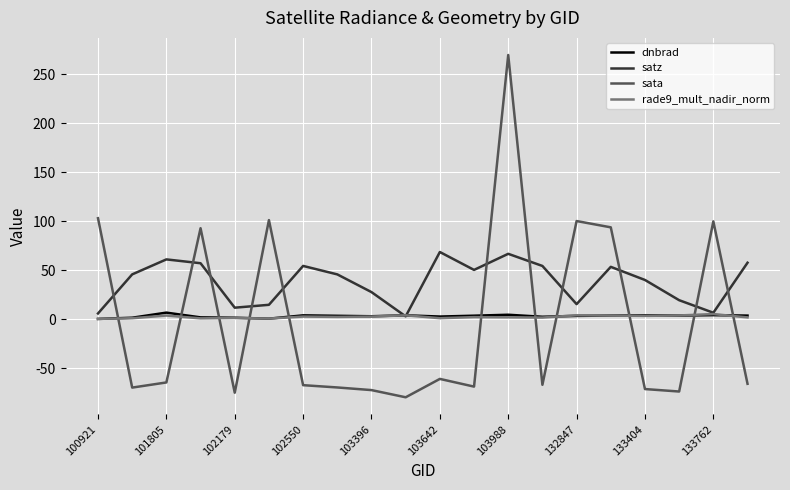

Which series has the widest spread of values?

sata